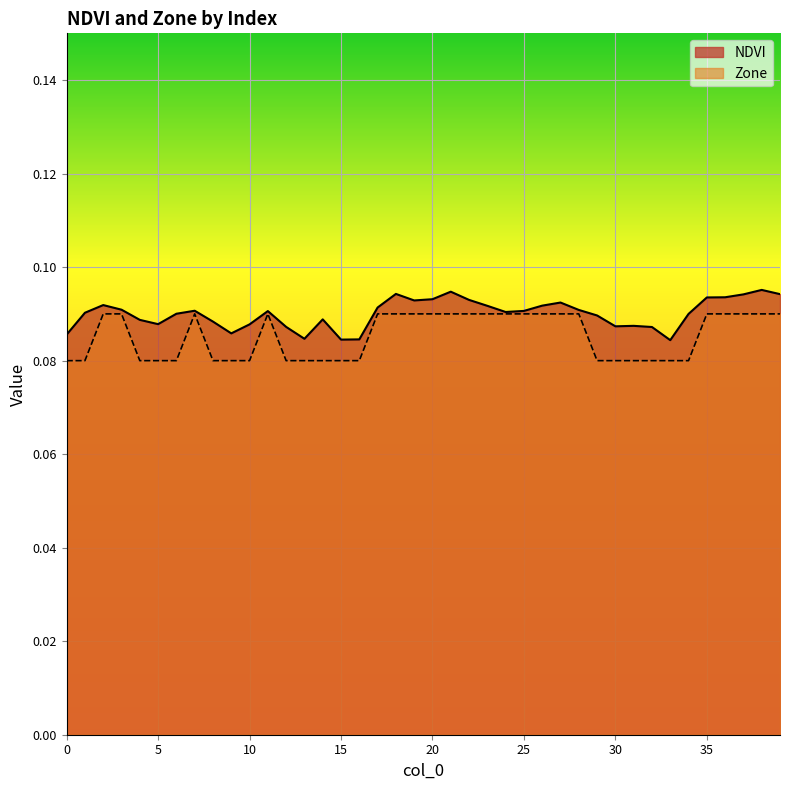

Reading left to right, extract all data points from this chart.

NDVI: 0.1	0.1	0.1	0.1	0.1	0.1	0.1	0.1	0.1	0.1	0.1	0.1	0.1	0.1	0.1	0.1	0.1	0.1	0.1	0.1	0.1	0.1	0.1	0.1	0.1	0.1	0.1	0.1	0.1	0.1	0.1	0.1	0.1	0.1	0.1	0.1	0.1	0.1	0.1	0.1
Zone: 0.1	0.1	0.1	0.1	0.1	0.1	0.1	0.1	0.1	0.1	0.1	0.1	0.1	0.1	0.1	0.1	0.1	0.1	0.1	0.1	0.1	0.1	0.1	0.1	0.1	0.1	0.1	0.1	0.1	0.1	0.1	0.1	0.1	0.1	0.1	0.1	0.1	0.1	0.1	0.1